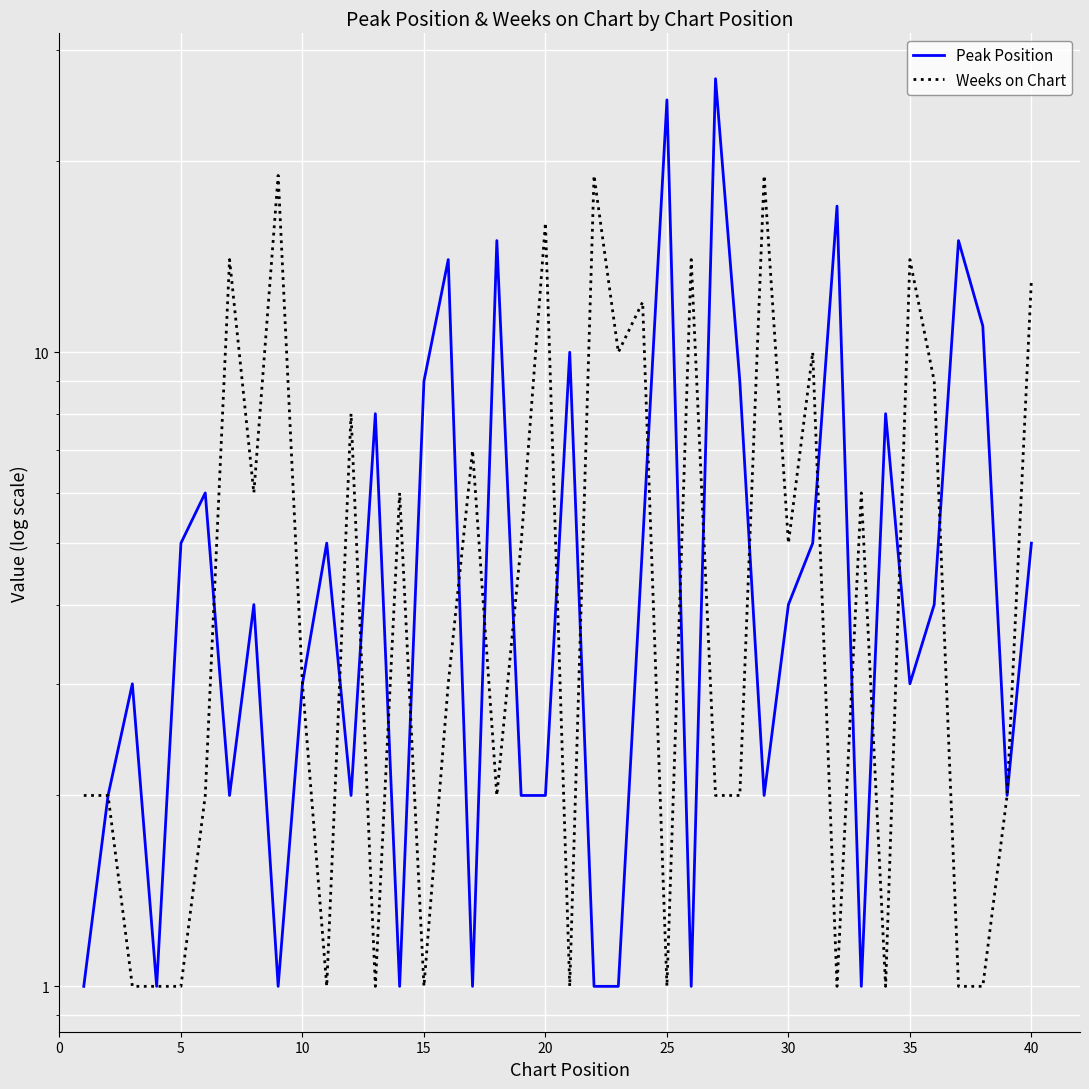

What is the difference between the maximum and second lowest values in the Weeks on Chart series?

18